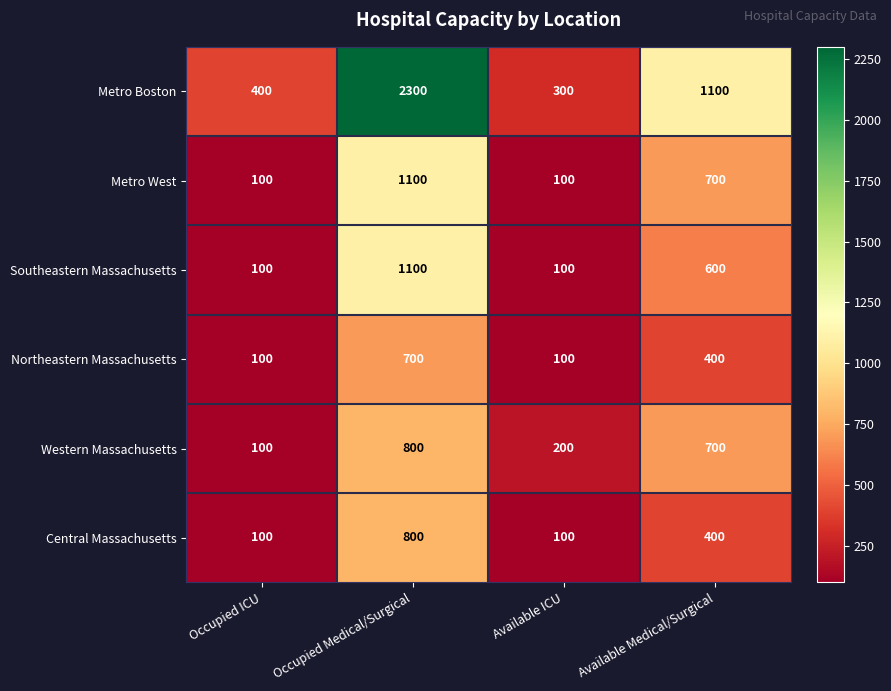

Which series has the widest spread of values?

Metro Boston